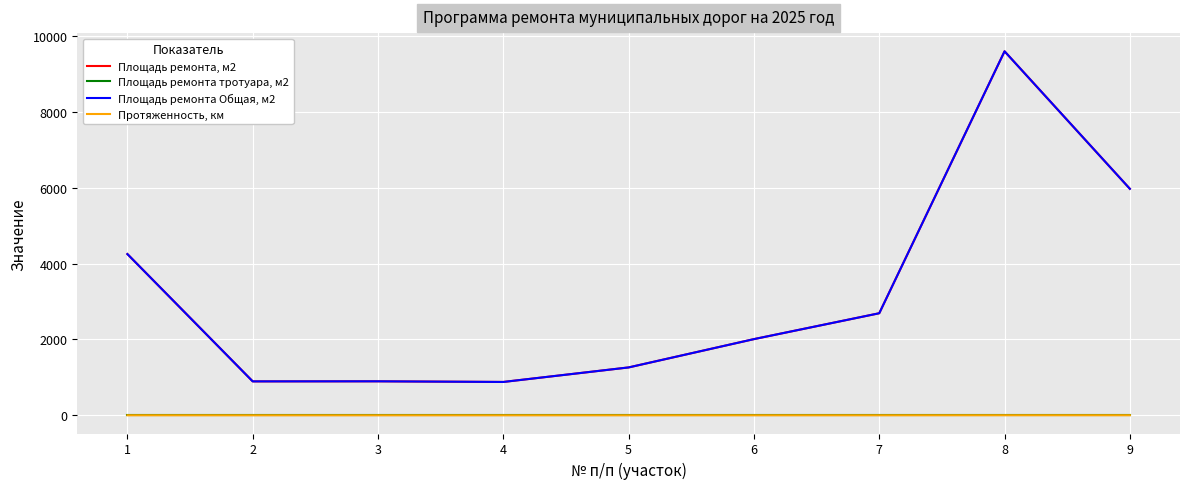

Does the chart display data point markers on the line(s)?

No